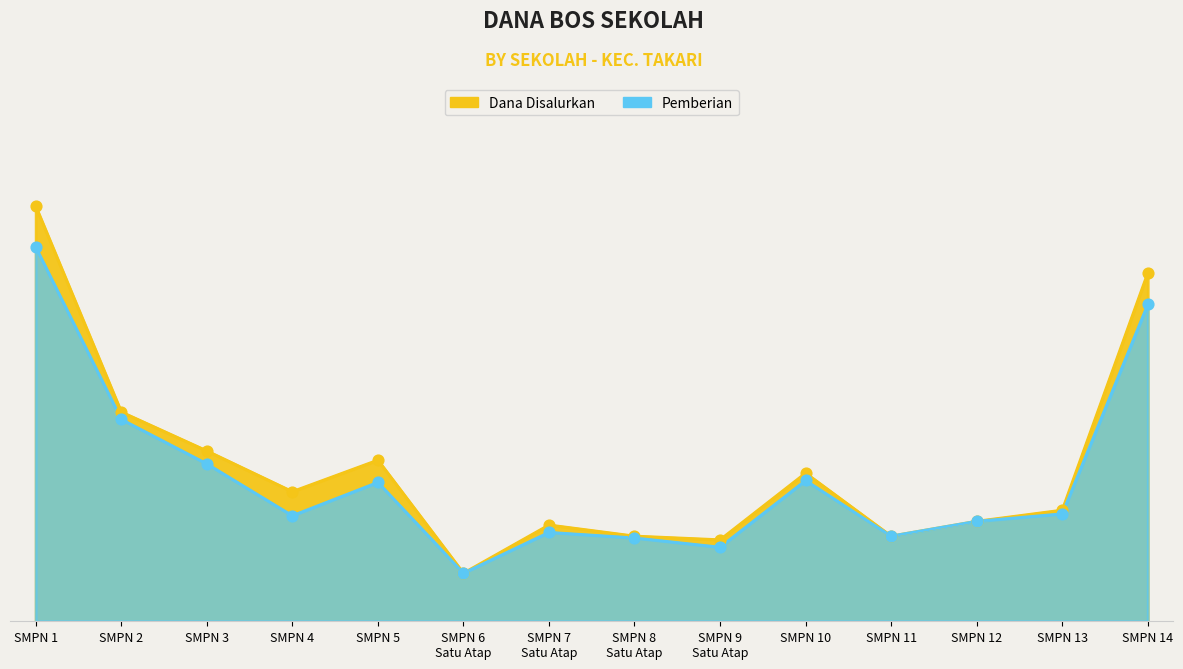

Which series has the widest spread of Y values?

Dana Disalurkan